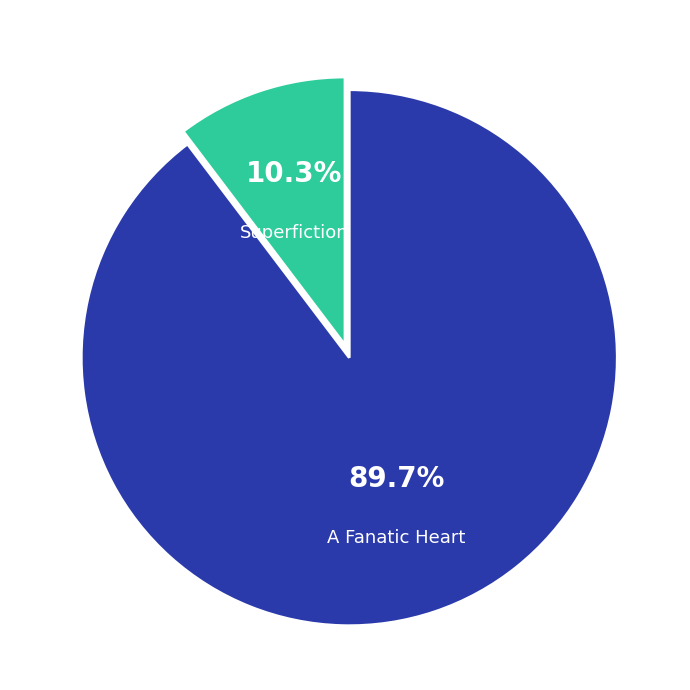

Does any single category account for the majority?

Yes